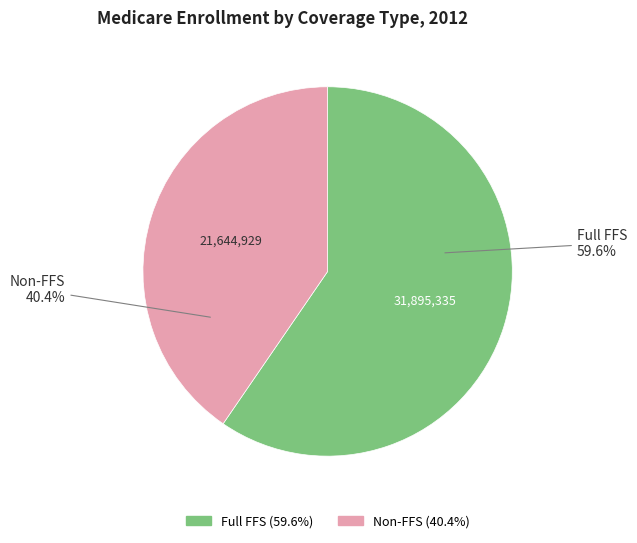

Which category has the biggest portion of the pie?

Full FFS